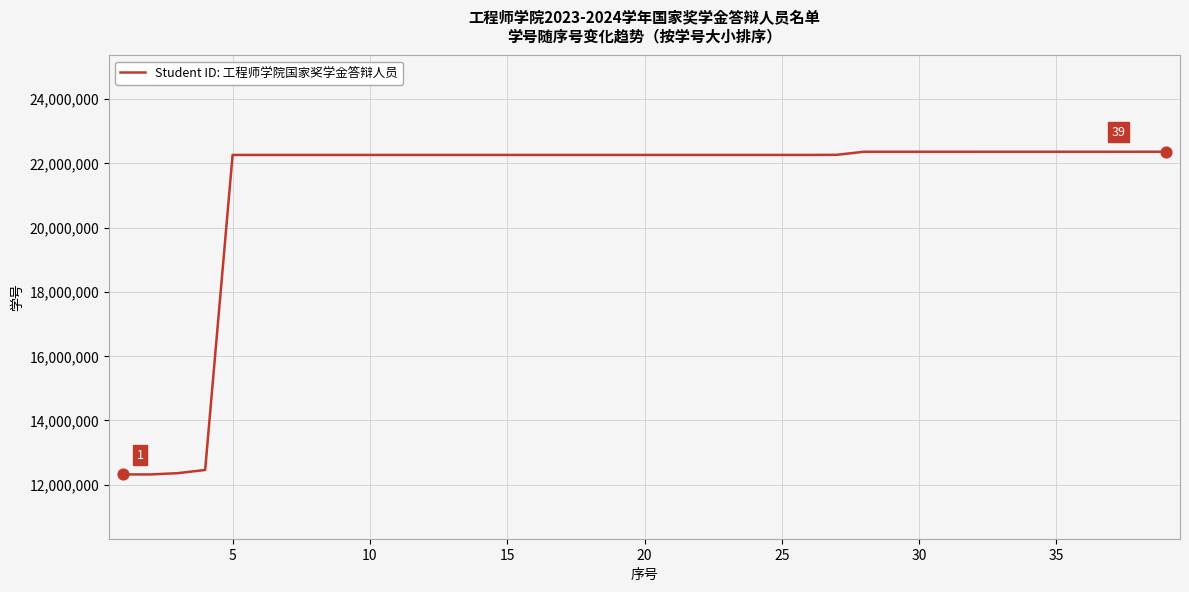

What is the difference between the maximum and minimum values?

10039191